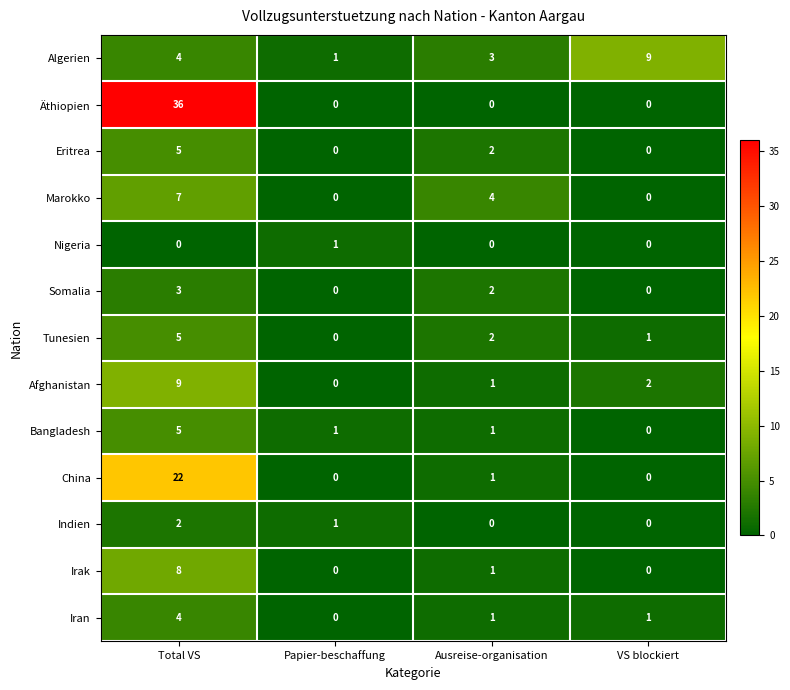

Which category has the highest value across all series?

Total VS